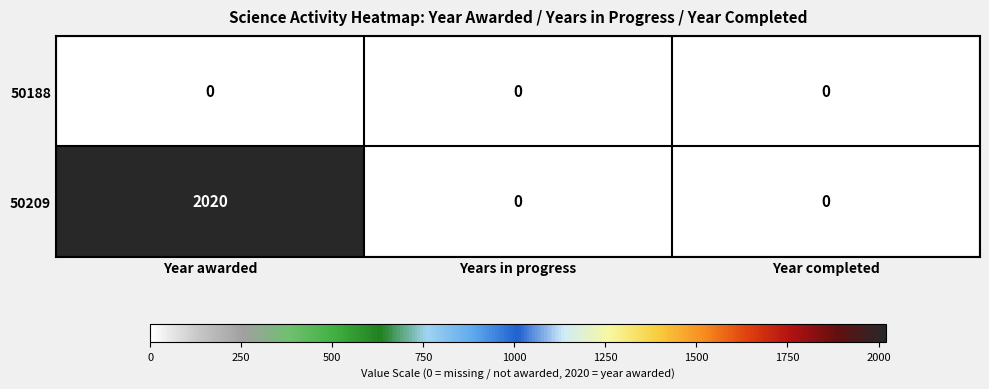

Between Year awarded and Years in progress, which series saw the biggest shift?

50209